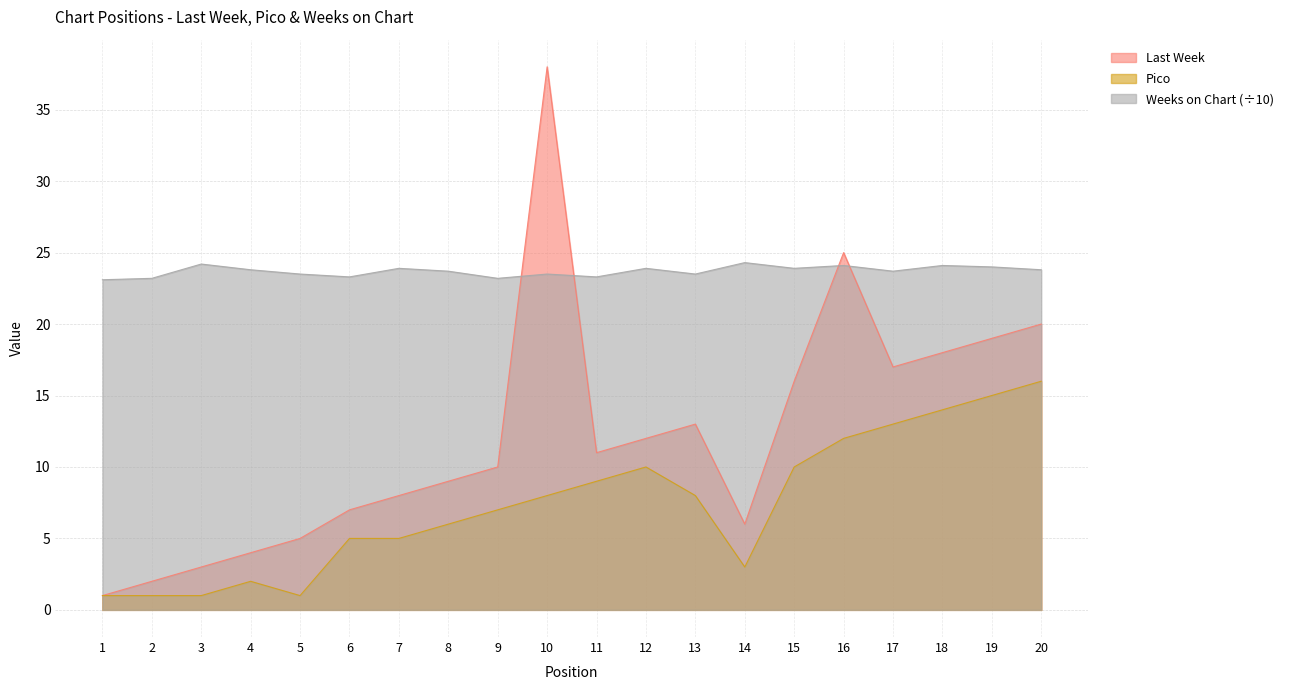

In Pico, how many points are lower than both neighbors (excluding endpoints)?

2